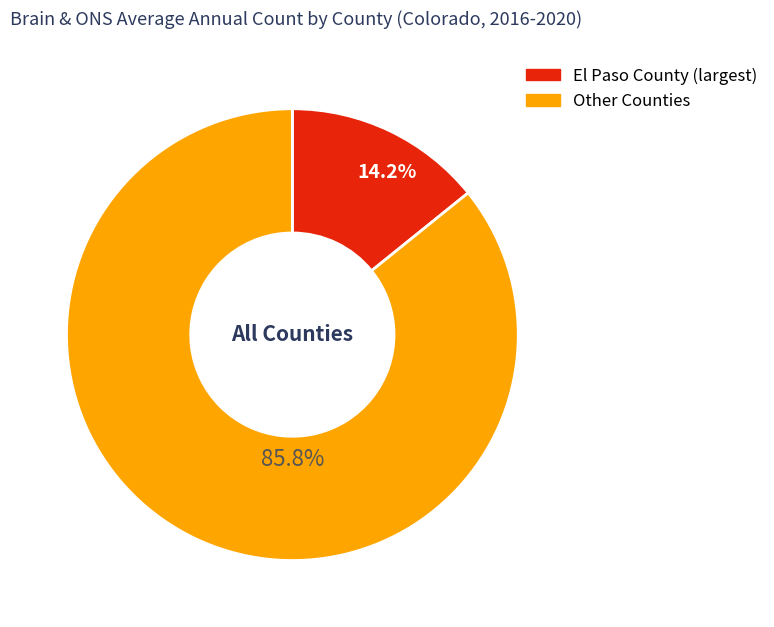

Is there a majority slice in this chart?

Yes